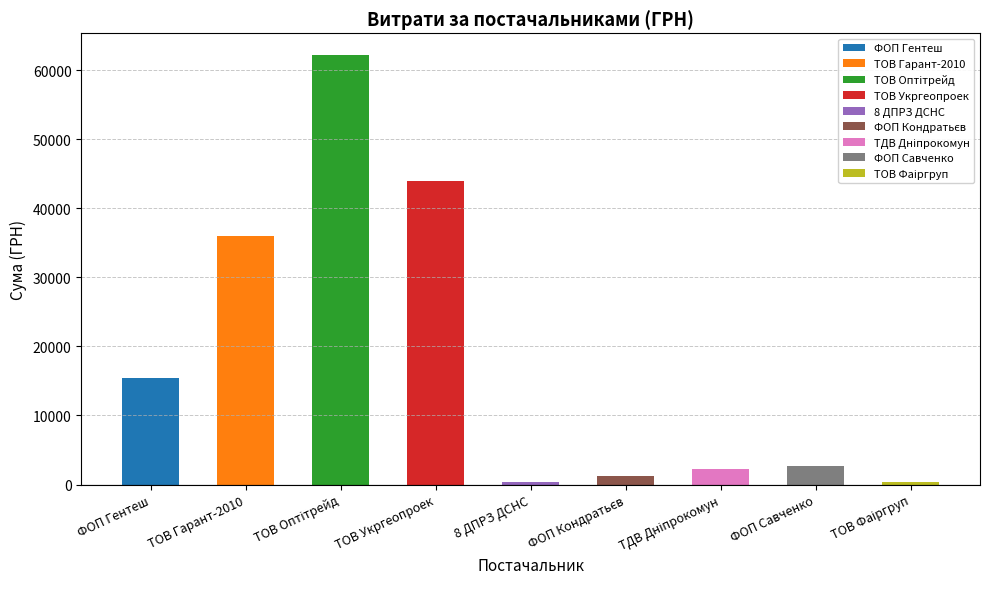

What is the difference between the maximum and minimum values?

61856